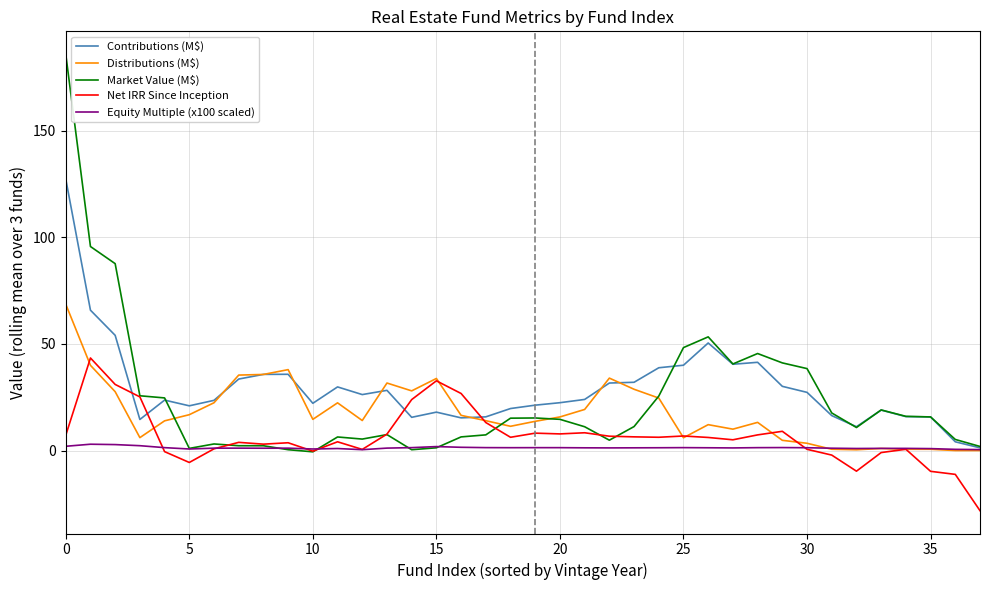

Which series has the widest spread of values?

Market Value (M$)